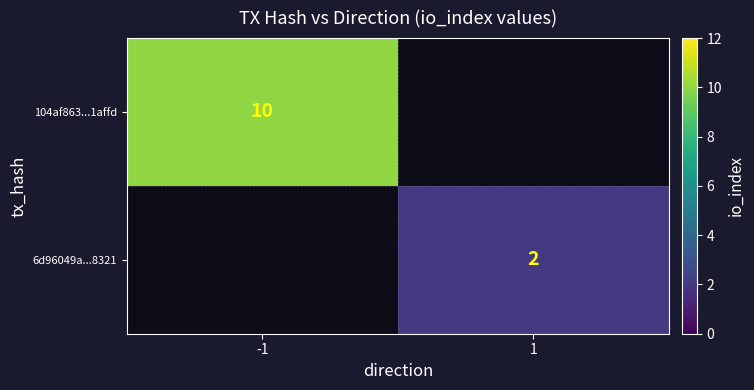

Is it true that 6d96049a...8321 equals 2 at 1?

True